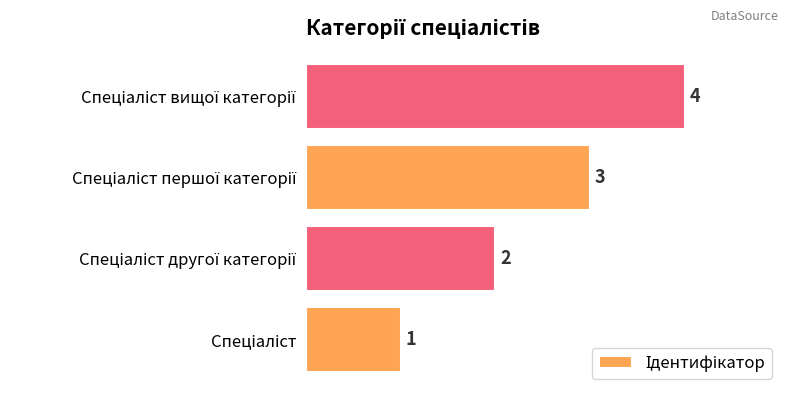

What is the maximum value shown in the chart?

4